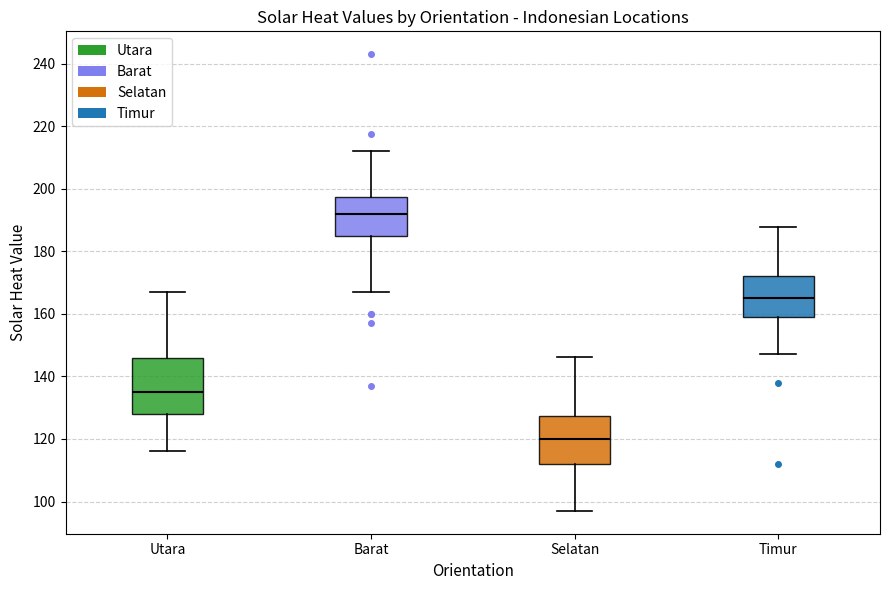

Which box is the tallest, from its lower edge to its upper edge?

Utara